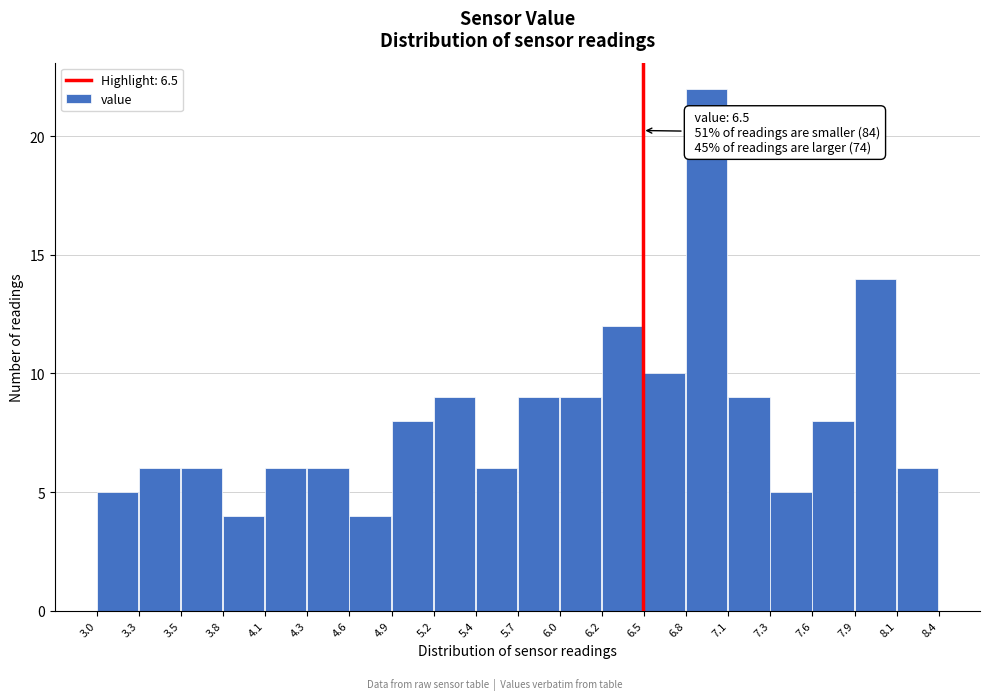

Which range on the x-axis has the tallest bar?

6.8 to 7.1